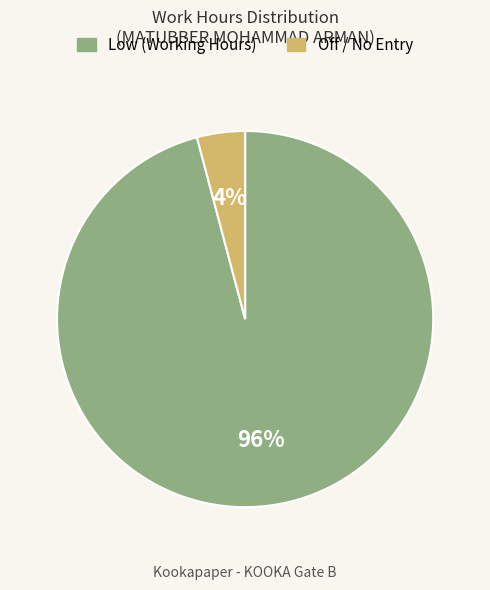

Rank the categories by value from lowest to highest.

Off / No Entry, Low (Working Hours)